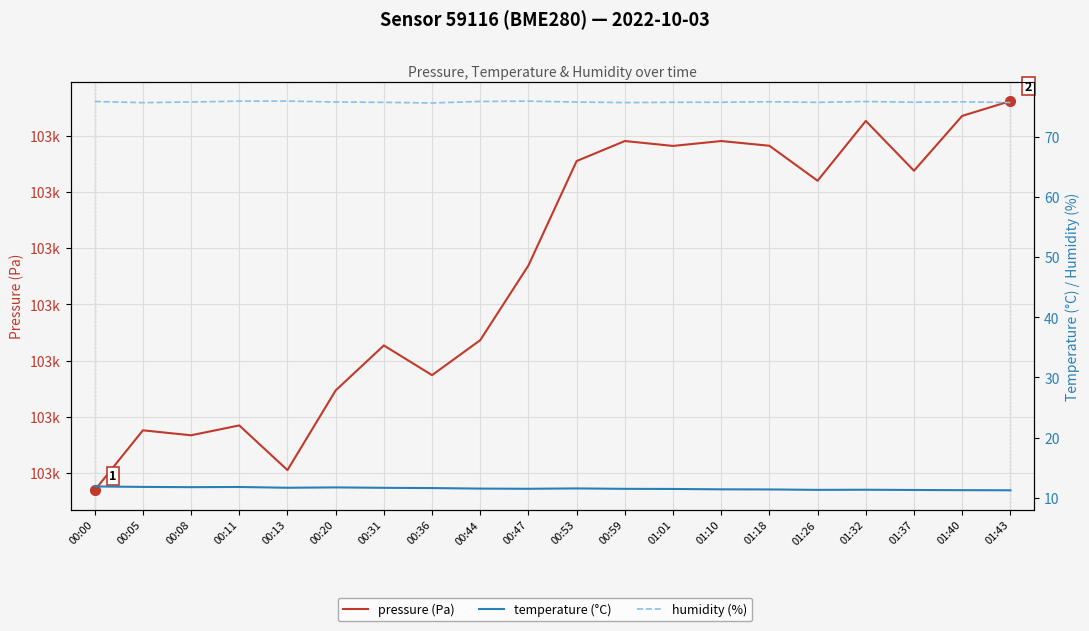

Which category has the lowest value in the humidity (%) series?

00:36